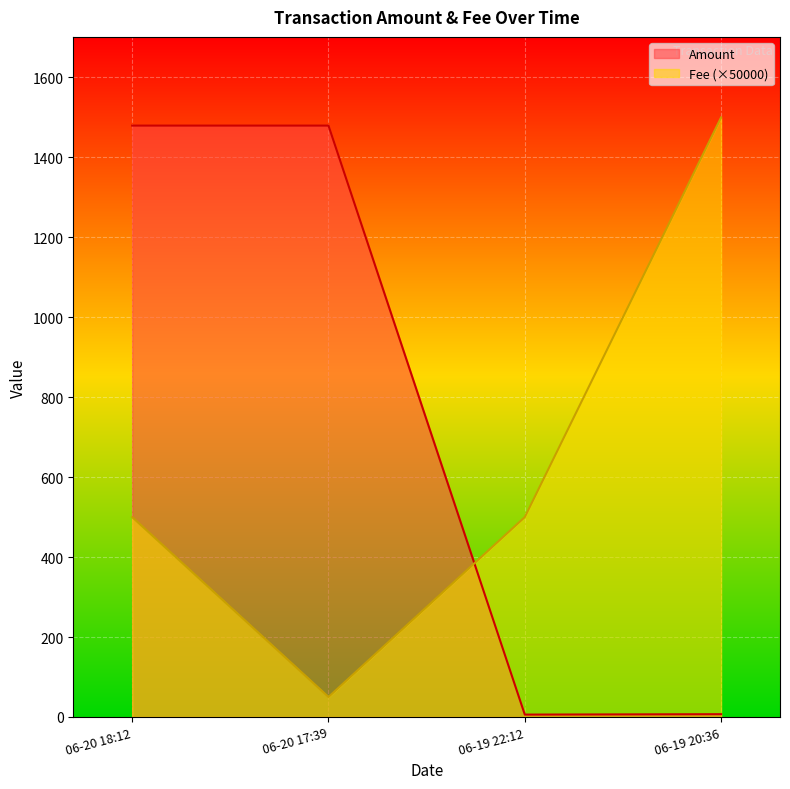

At which label is Amount closest to 742?

06-19 20:36